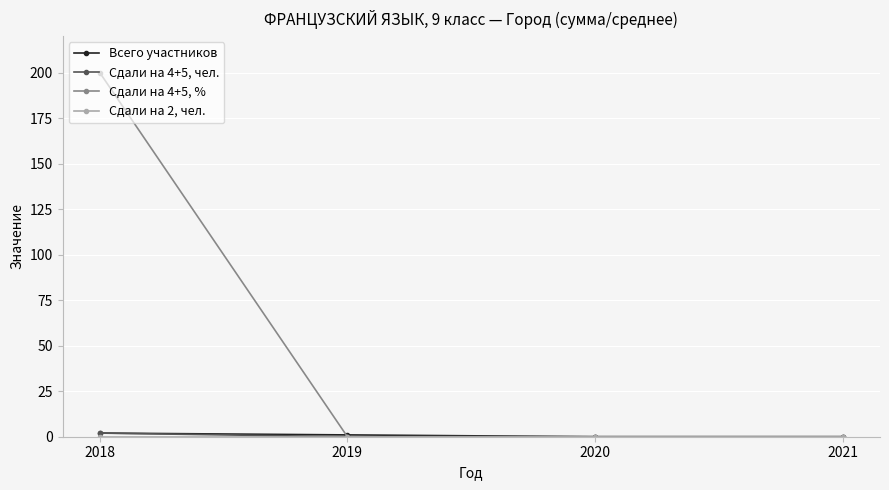

What is the greatest value displayed?

200